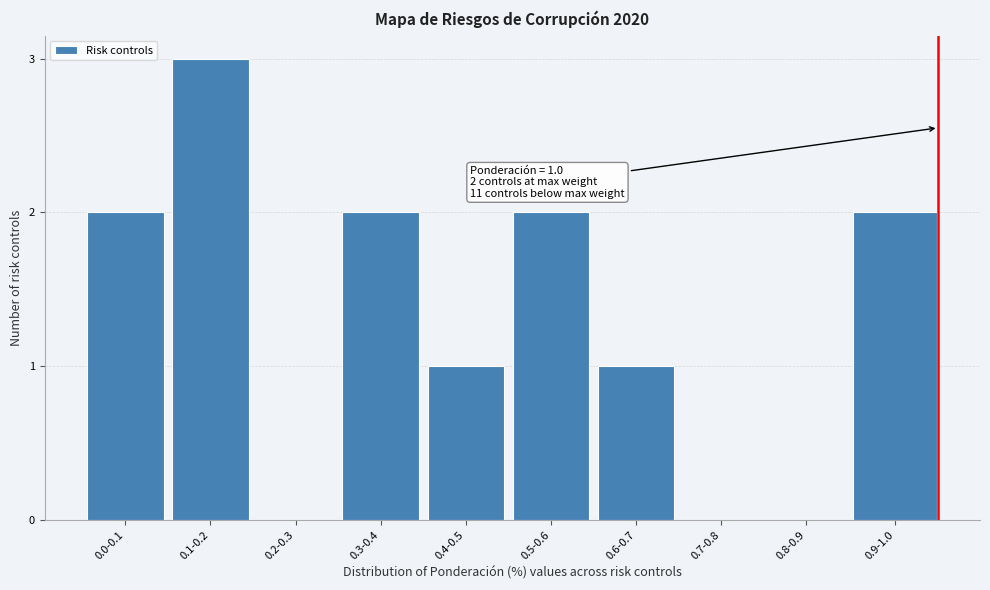

Reading right to left, what are all the values shown in this chart?

0.9-1.0=2	0.8-0.9=0	0.7-0.8=0	0.6-0.7=1	0.5-0.6=2	0.4-0.5=1	0.3-0.4=2	0.2-0.3=0	0.1-0.2=3	0.0-0.1=2